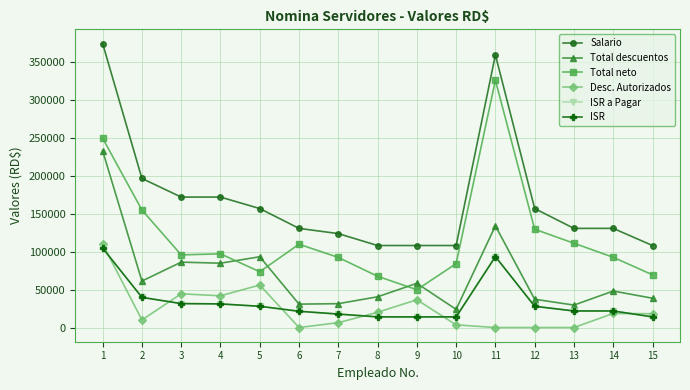

Is the value of Desc. Autorizados at 2 greater than the value of Total descuentos at 6?

No